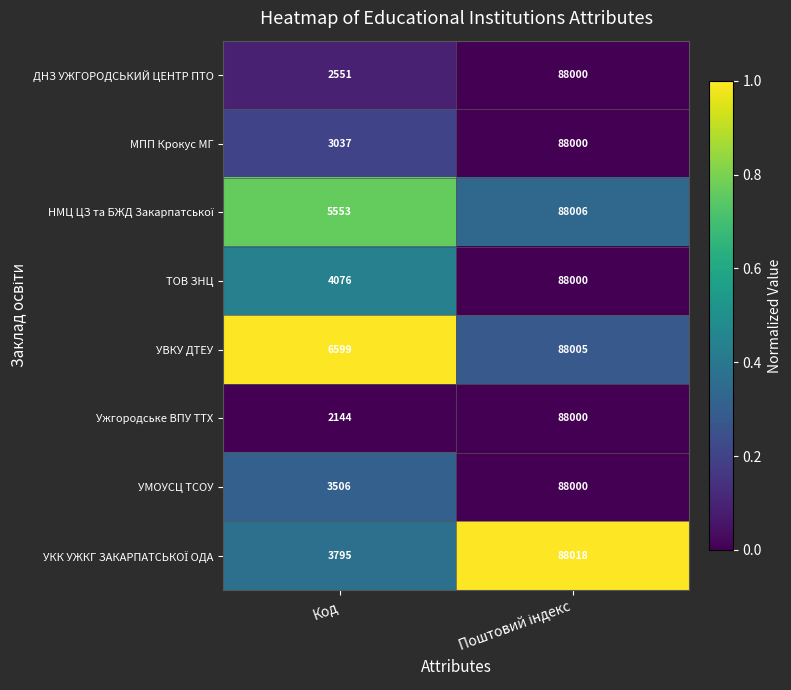

What is the lowest value of the МПП Крокус МГ series?

3037